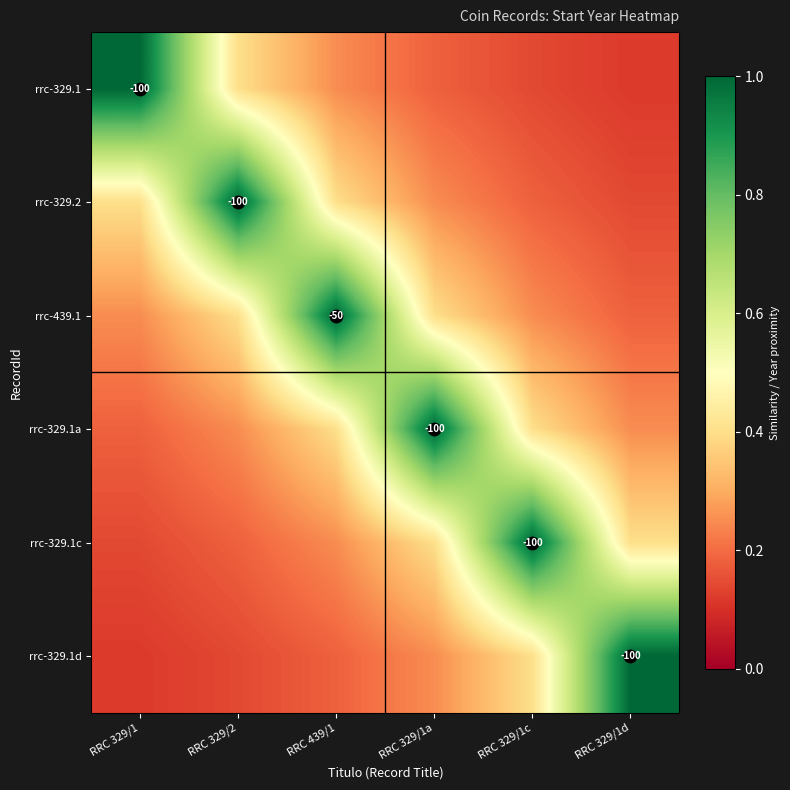

List the labels in order of rrc-329.1a value, largest first.

RRC 329/1a, RRC 439/1, RRC 329/1c, RRC 329/2, RRC 329/1d, RRC 329/1